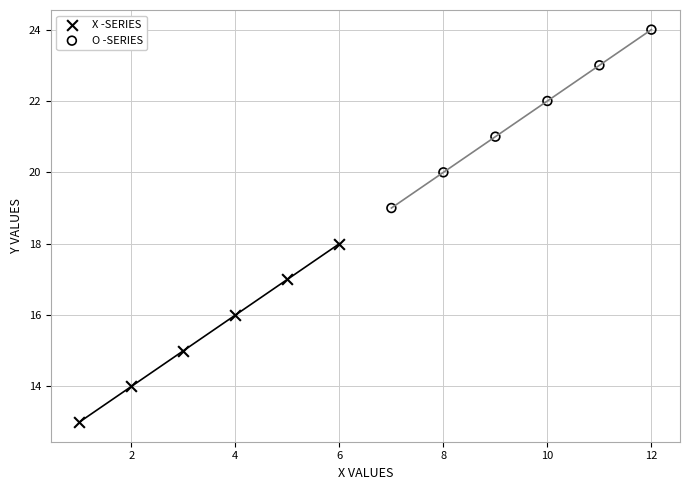

Which series contains the highest Y value?

O -SERIES